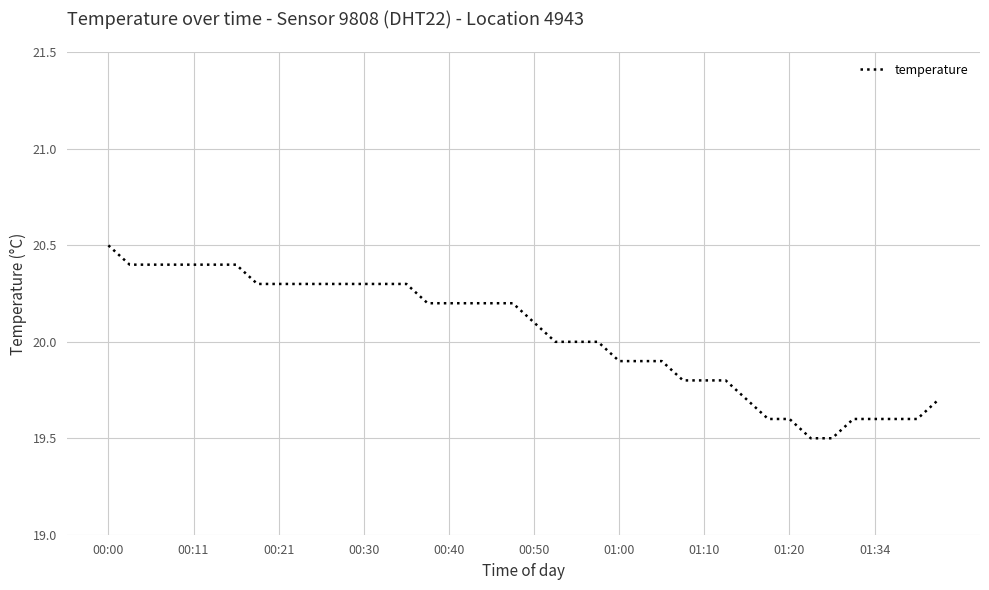

What is the difference between the maximum and minimum values?

1.0